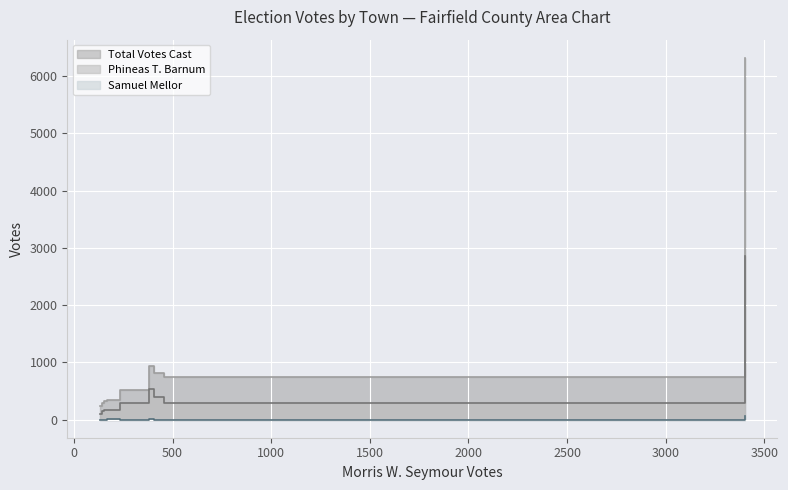

What is the label of the 5th point from the left?

Monroe